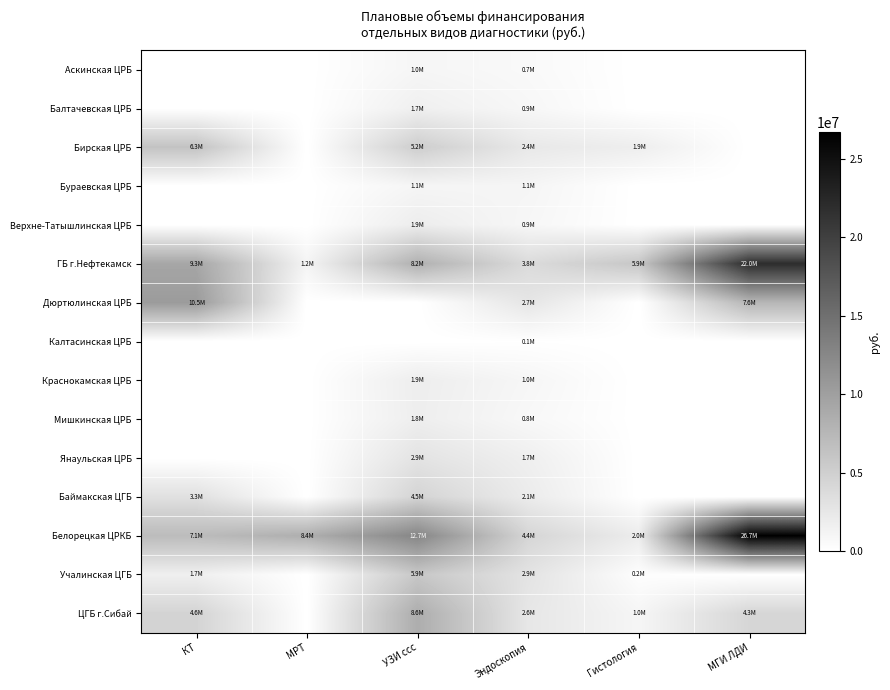

Rank the series by their maximum value, from lowest to highest.

Калтасинская ЦРБ, Аскинская ЦРБ, Бураевская ЦРБ, Балтачевская ЦРБ, Мишкинская ЦРБ, Краснокамская ЦРБ, Верхне-Татышлинская ЦРБ, Янаульская ЦРБ, Баймакская ЦГБ, Учалинская ЦГБ, Бирская ЦРБ, ЦГБ г.Сибай, Дюртюлинская ЦРБ, ГБ г.Нефтекамск, Белорецкая ЦРКБ